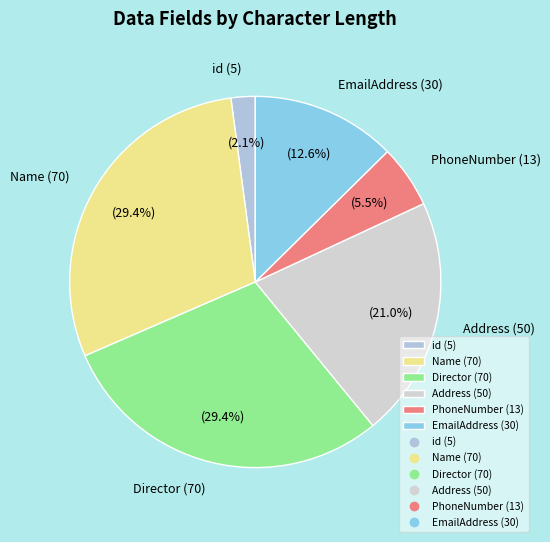

Is there any slice that represents more than half of the pie?

No